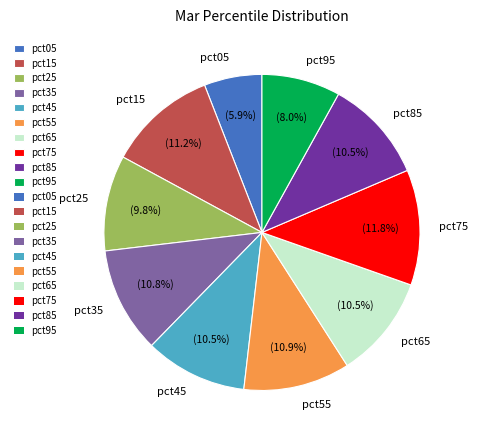

Which slice is the largest?

pct75